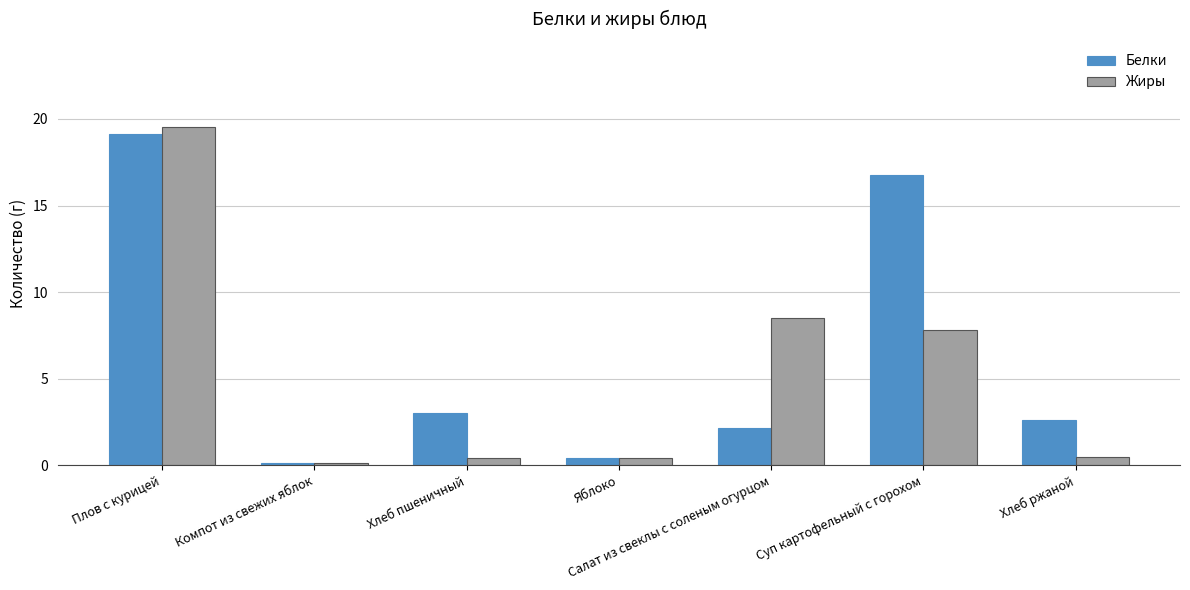

What is the difference between the Белки values at Яблоко and Хлеб ржаной?

2.2